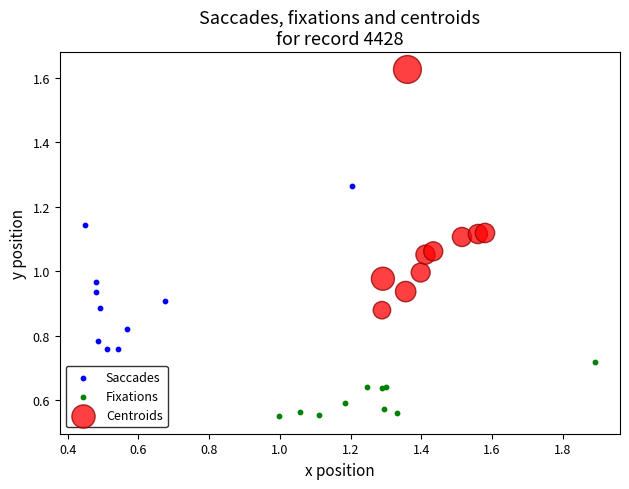

Which series contains the lowest Y value?

Fixations